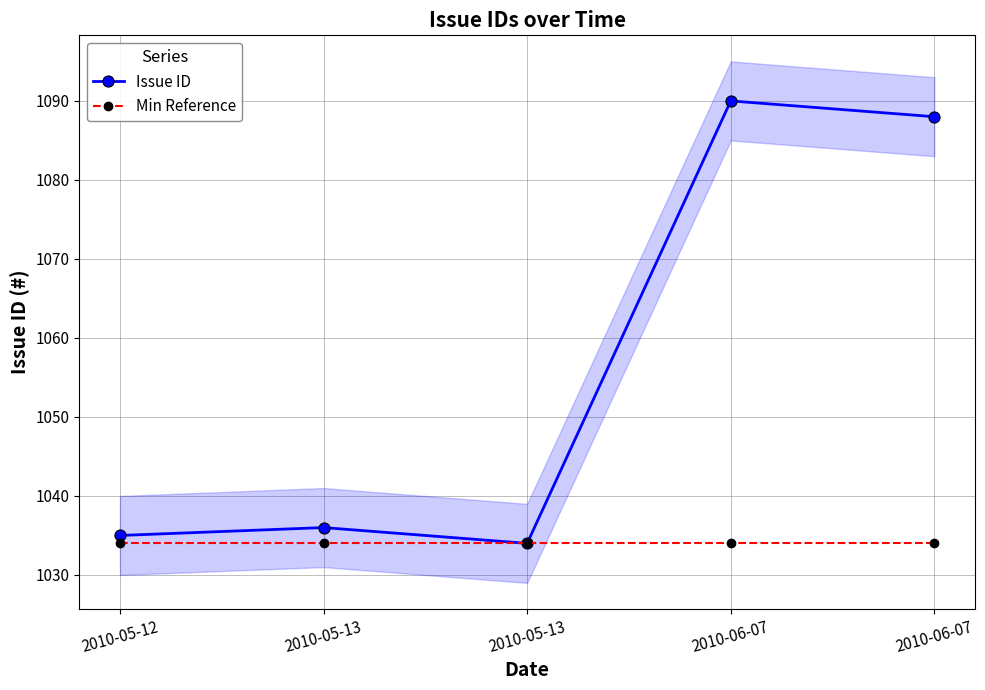

True or false: Issue ID has more than 0 points higher than both neighbors.

True